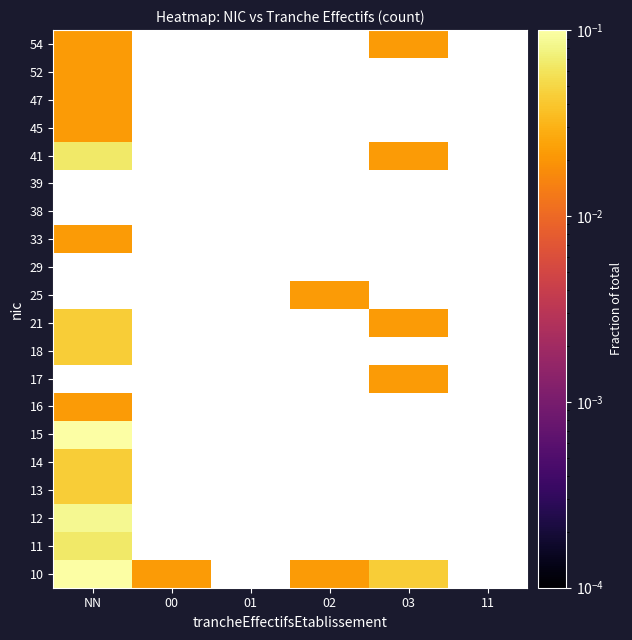

At which label does 47 reach its peak?

NN